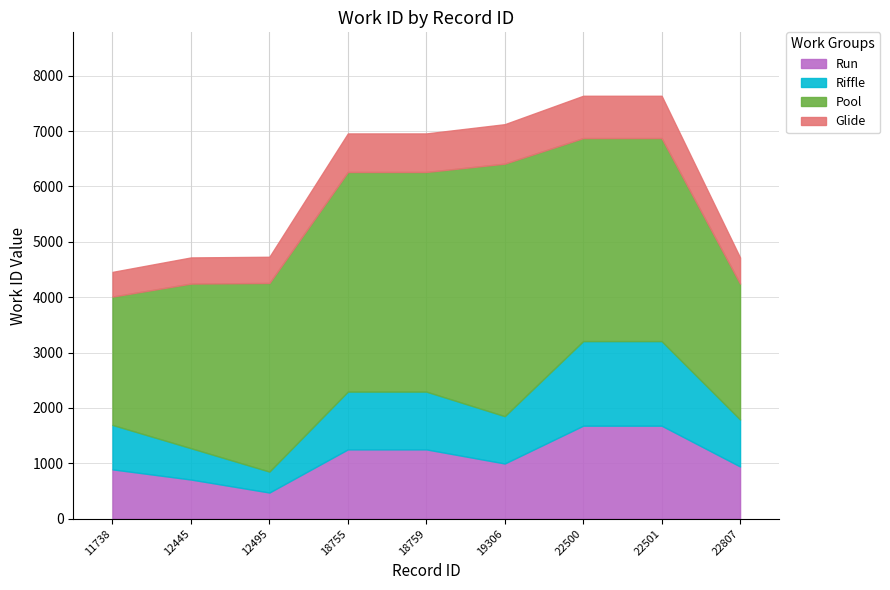

Which has a higher value, 12495 or 18755?

18755